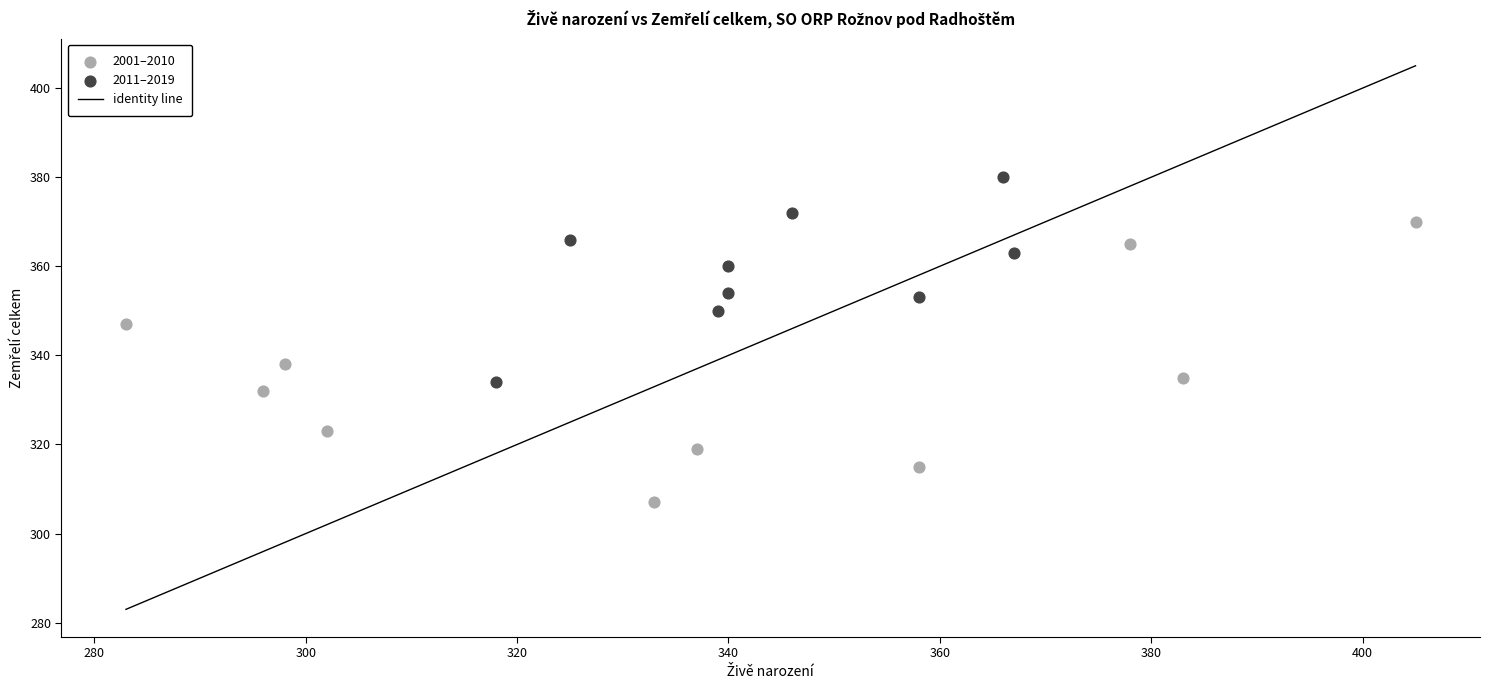

Which series reaches the maximum Y coordinate?

2011–2019